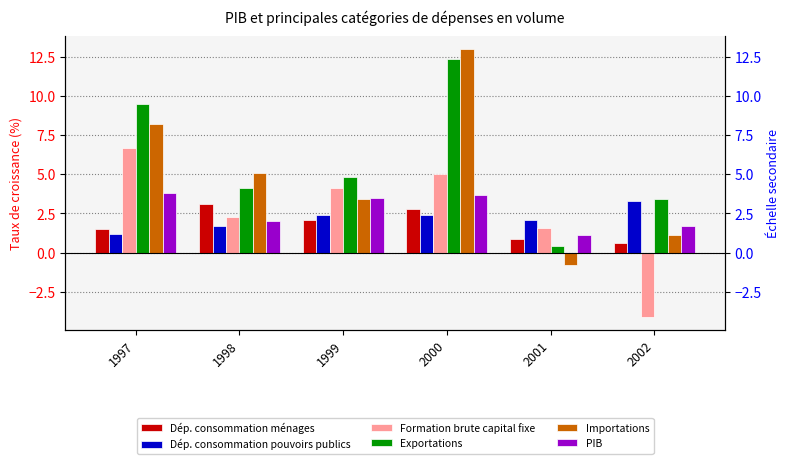

True or false: Dép. consommation ménages has a value of 1.6 at 2000.

False